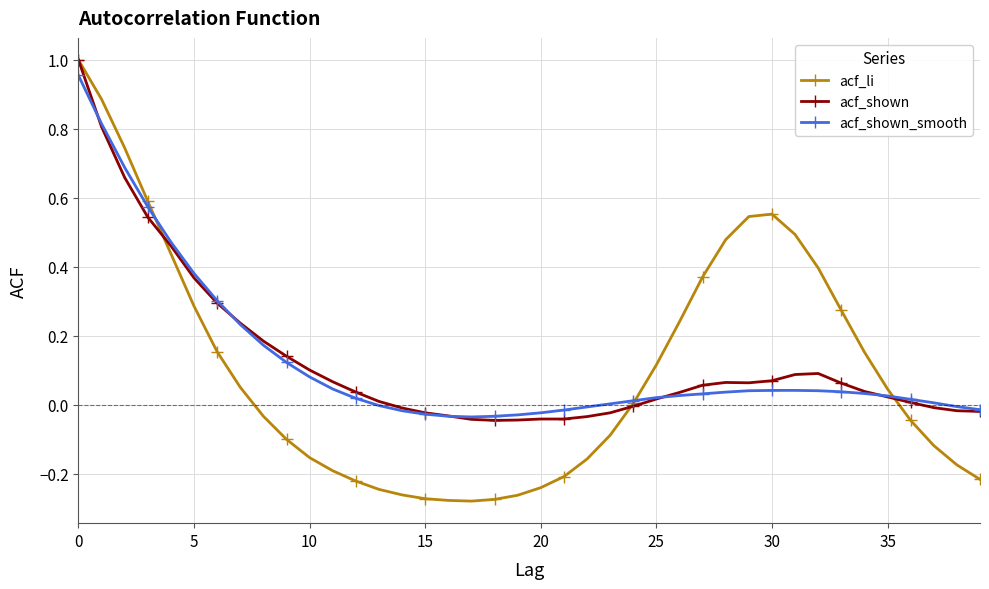

True or false: acf_li and acf_shown_smooth cross at least once.

True